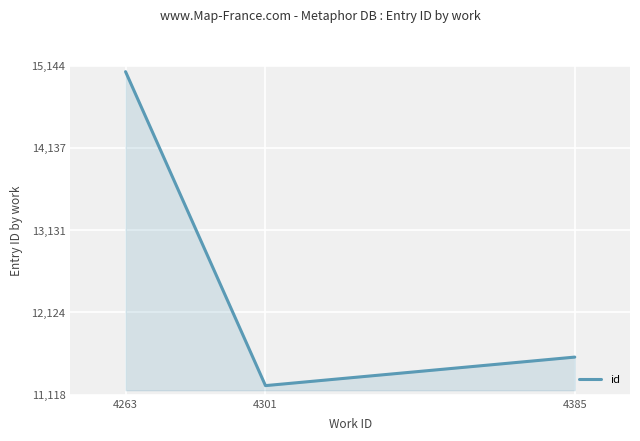

Reading right to left, list all the values displayed in this chart.

4385=11578.8	4301=11230.0	4263=15068.5